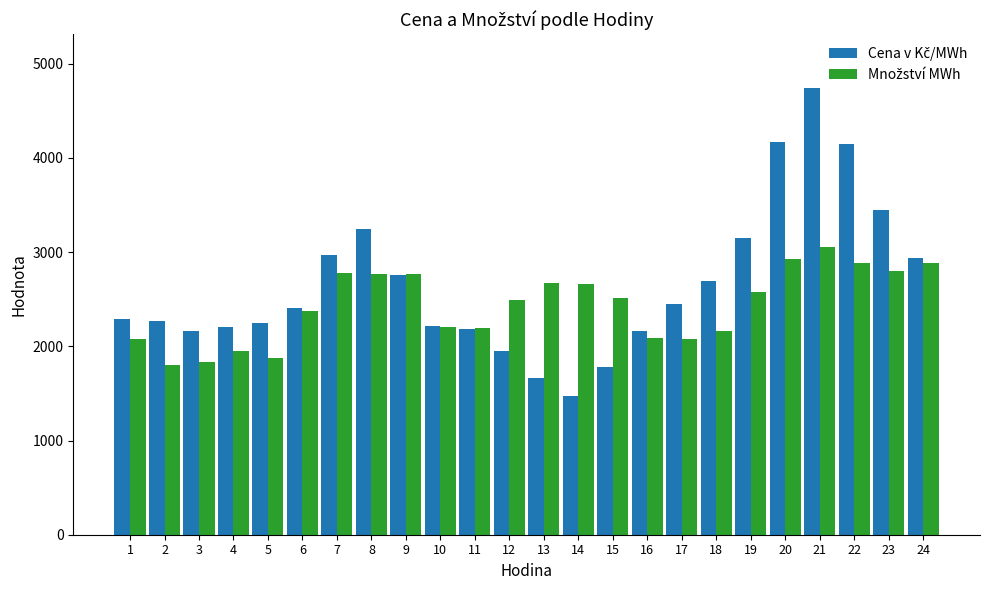

What is the minimum value shown in the chart?

1470.2